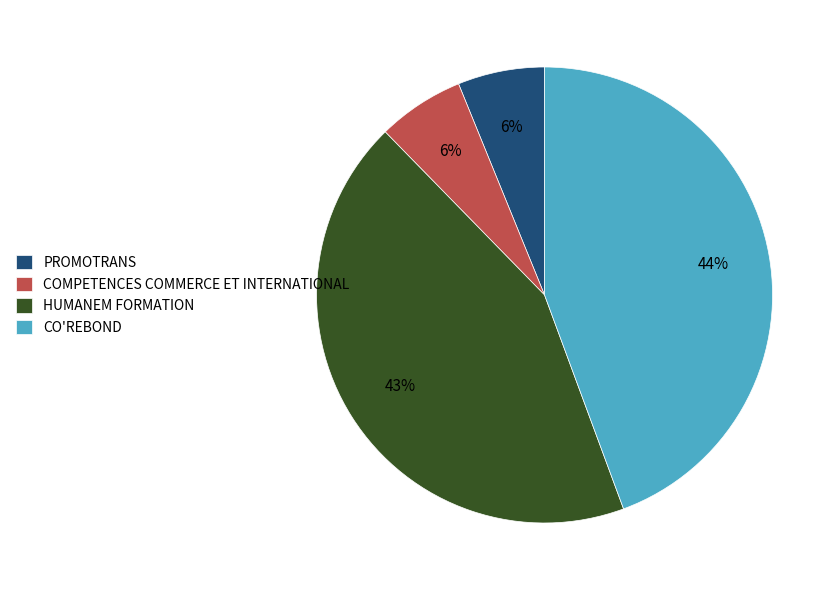

To the nearest percent, what portion does PROMOTRANS represent?

6%